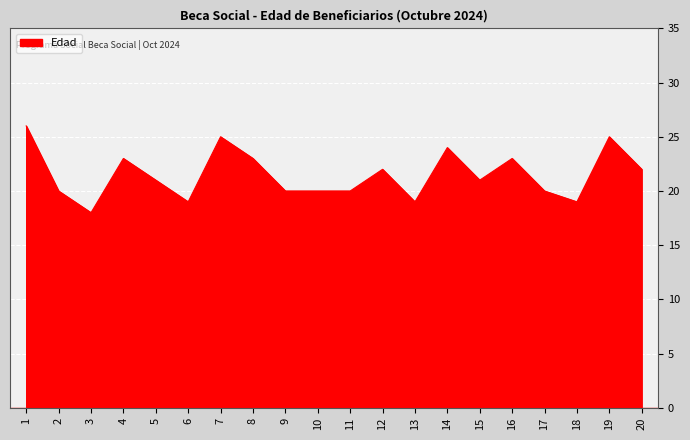

True or false: the data shows 32 at 20.

False